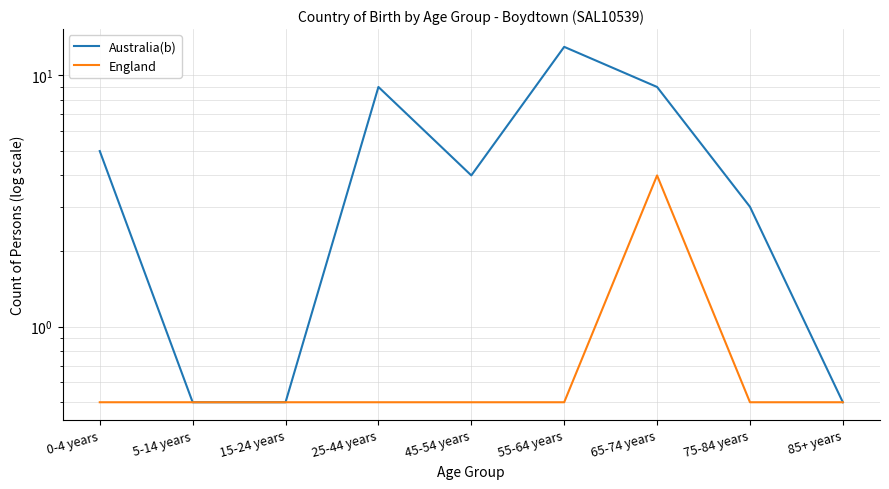

True or false: Australia(b) and England cross at least once.

False